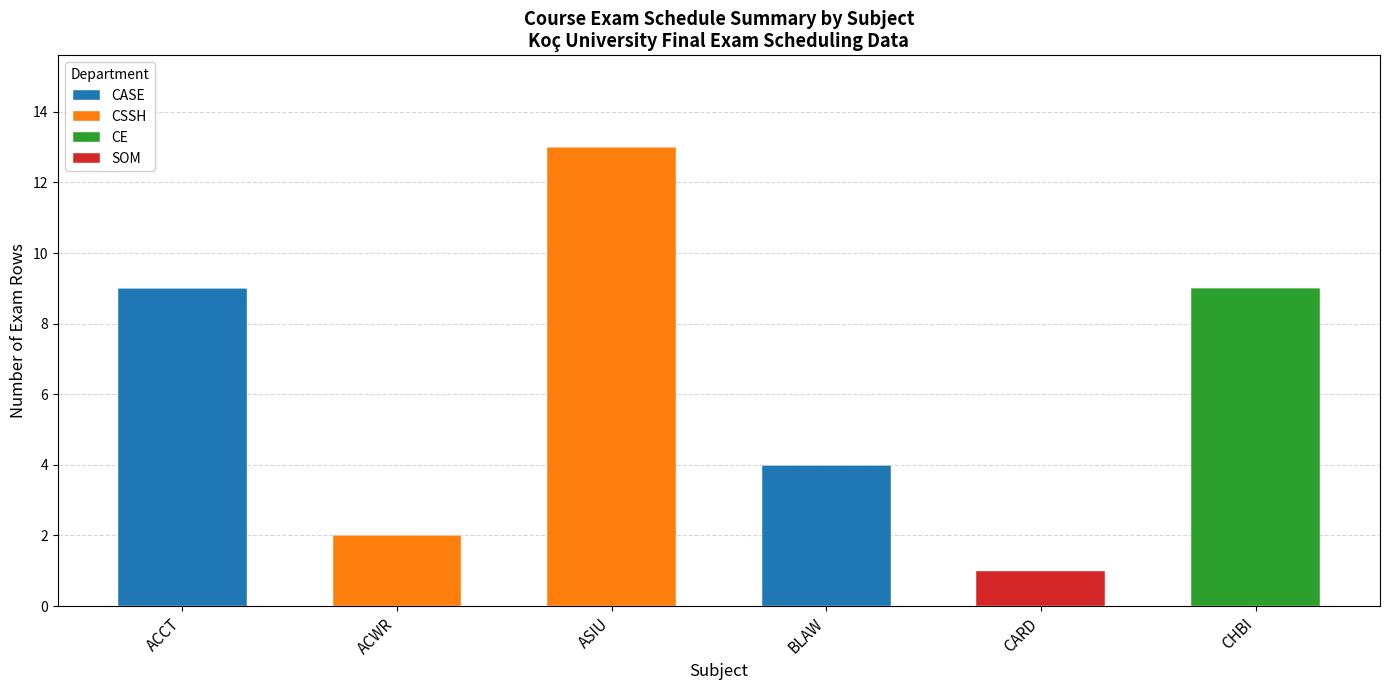

Is it true that CASE equals 3 at ASIU?

False